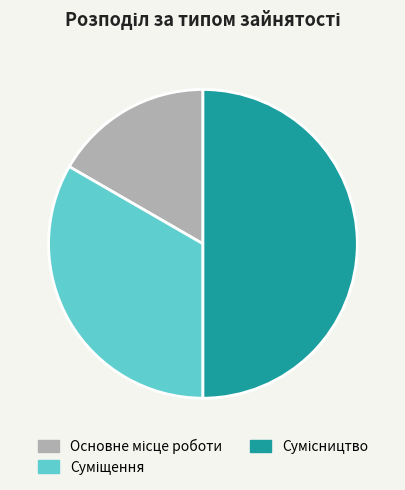

To the nearest percent, what is the difference between the Суміщення and Основне місце роботи slice percentages?

17%